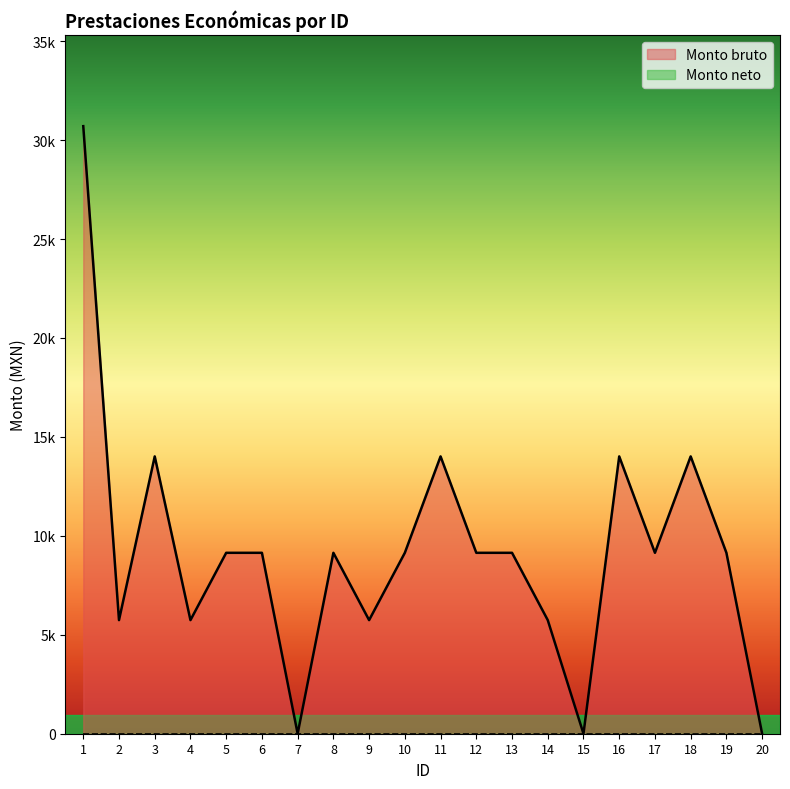

Which category has the lowest value across all series?

7